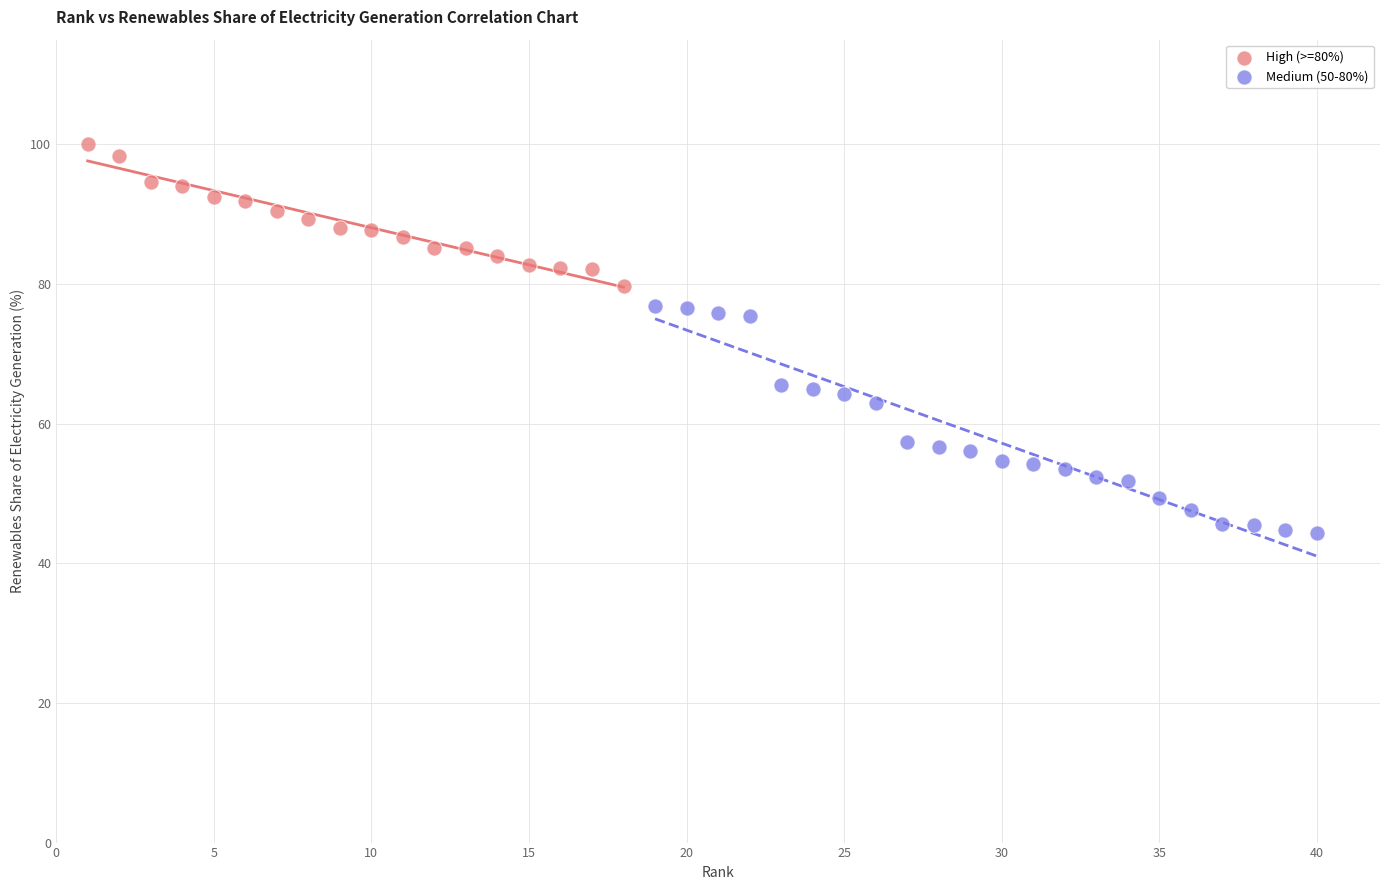

Which series contains the lowest Y value?

Medium (50-80%)